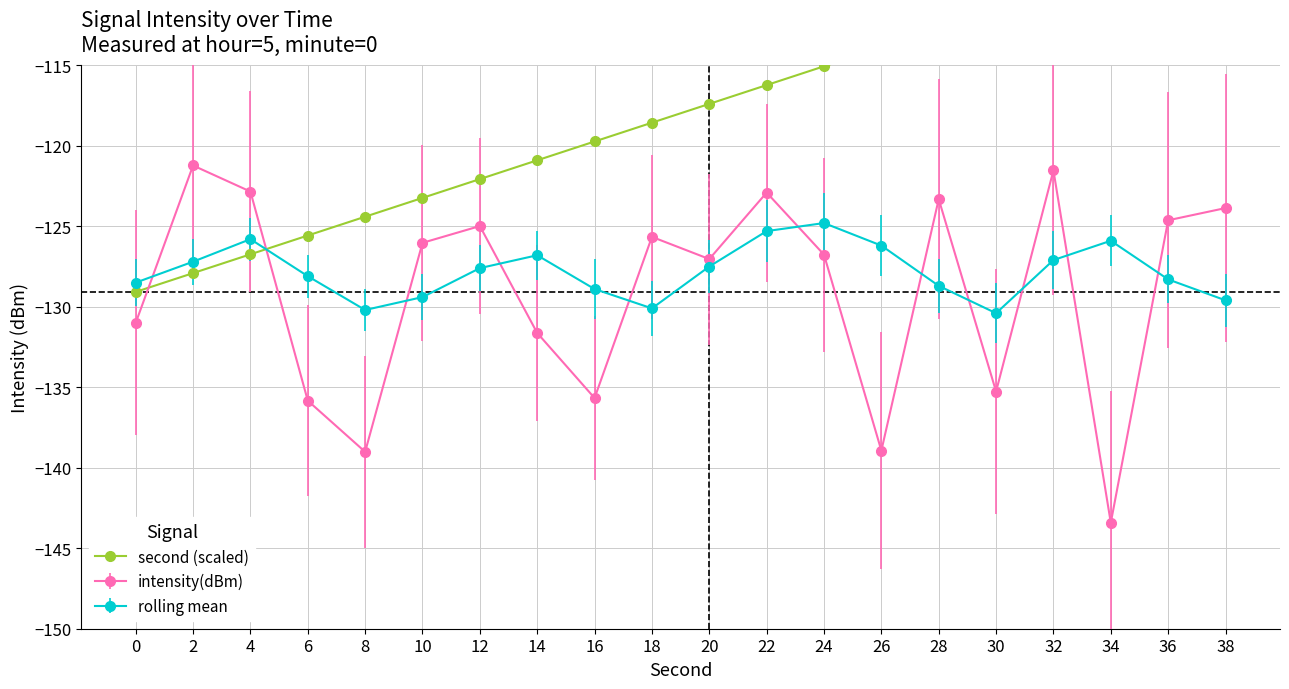

List the labels in order of value, largest first.

38, 36, 34, 32, 30, 28, 26, 24, 22, 20, 18, 16, 14, 12, 10, 8, 6, 4, 2, 0